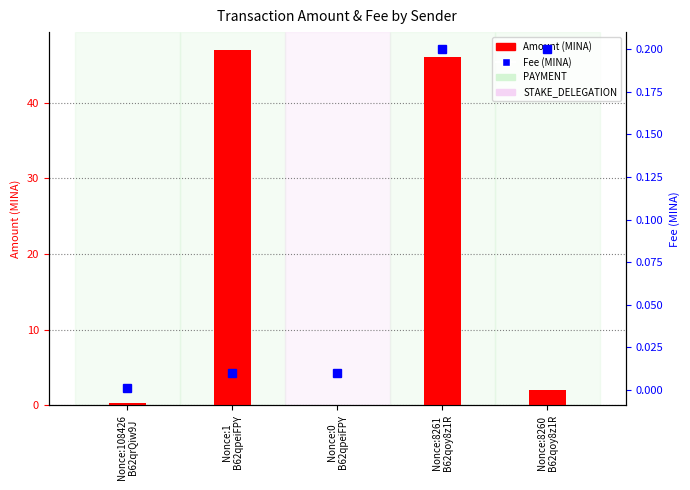

At Nonce:0
B62qpeiFPY, list the series in order from smallest to largest.

Amount, Fee